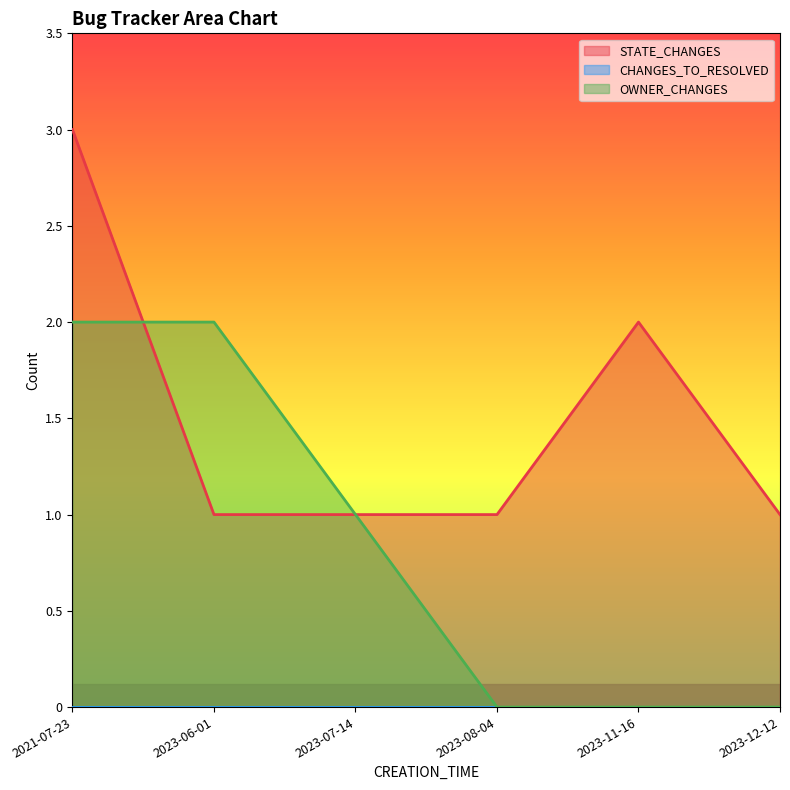

How many intersections are there between OWNER_CHANGES and STATE_CHANGES?

1